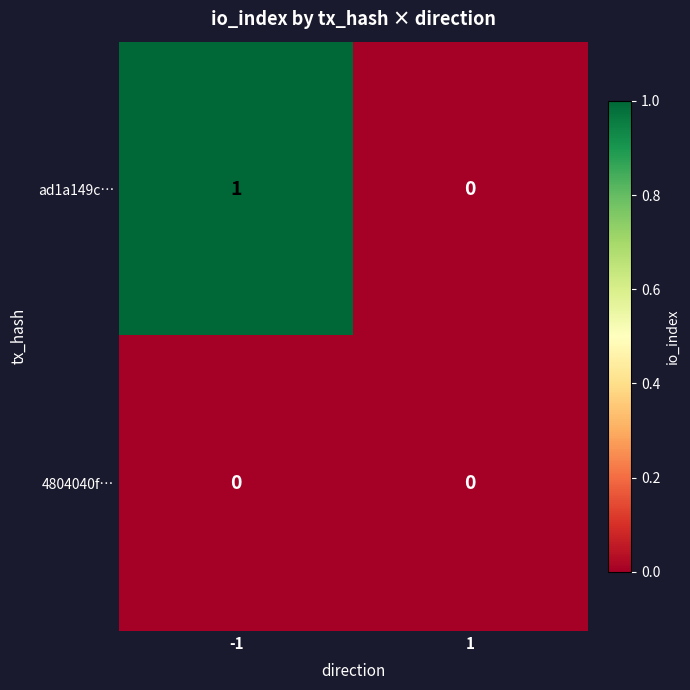

Count the number of categories in the chart.

2